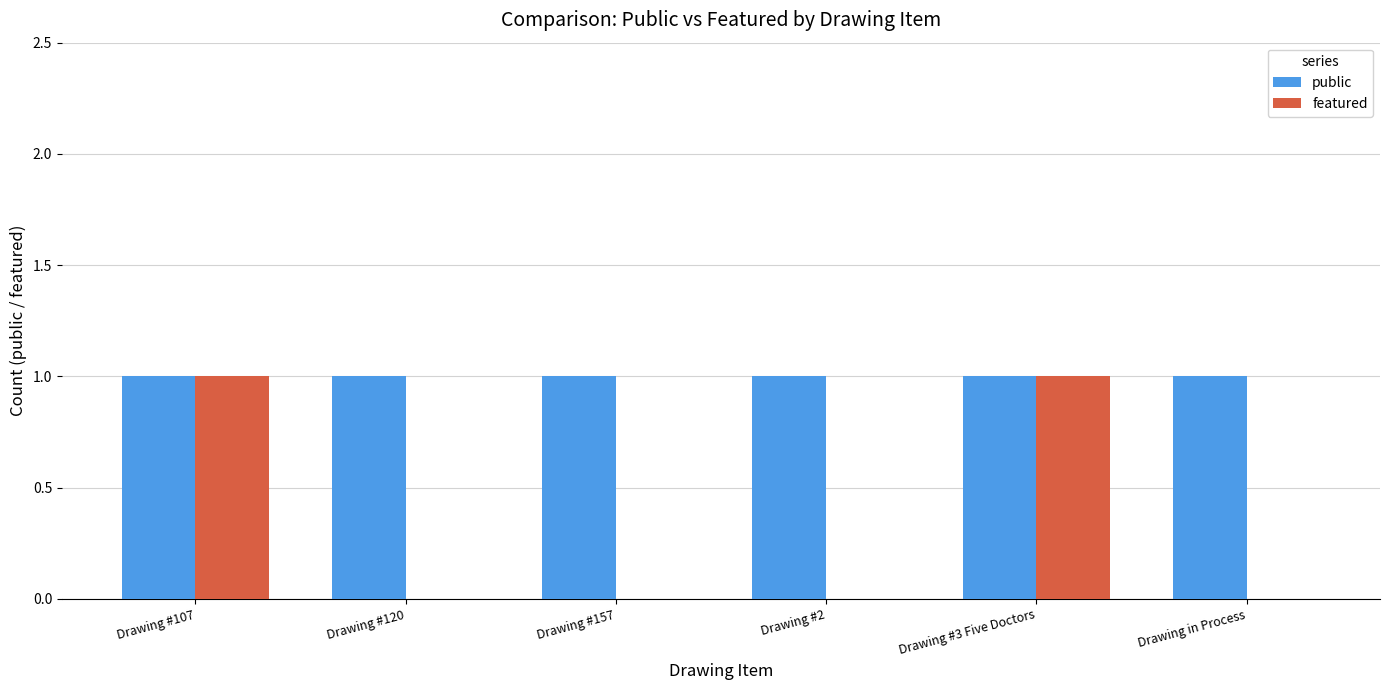

Reading right to left, transcribe all the data shown in this chart.

public: 1	1	1	1	1	1
featured: 0	1	0	0	0	1